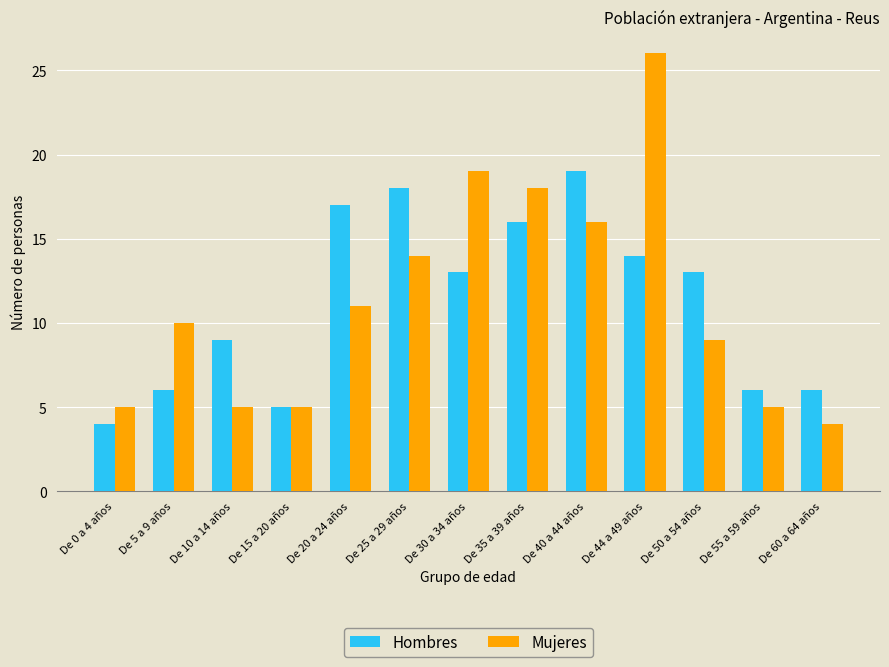

At De 44 a 49 años, list the series in order from smallest to largest.

Hombres, Mujeres